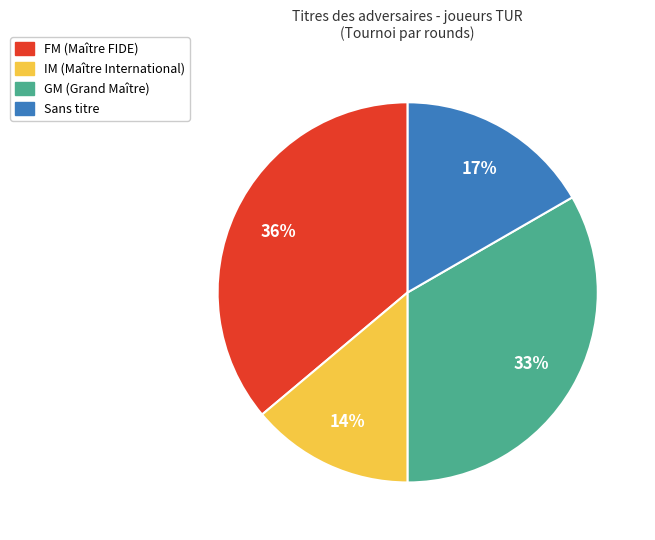

Does any single category account for the majority?

No